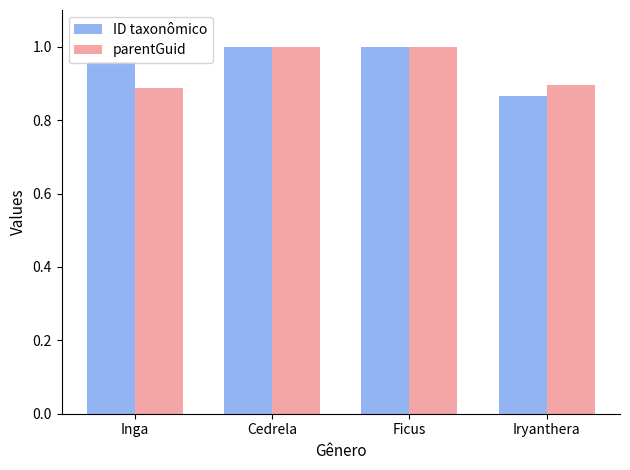

The value of ID taxonômico at Inga is 1.0. True or false?

True